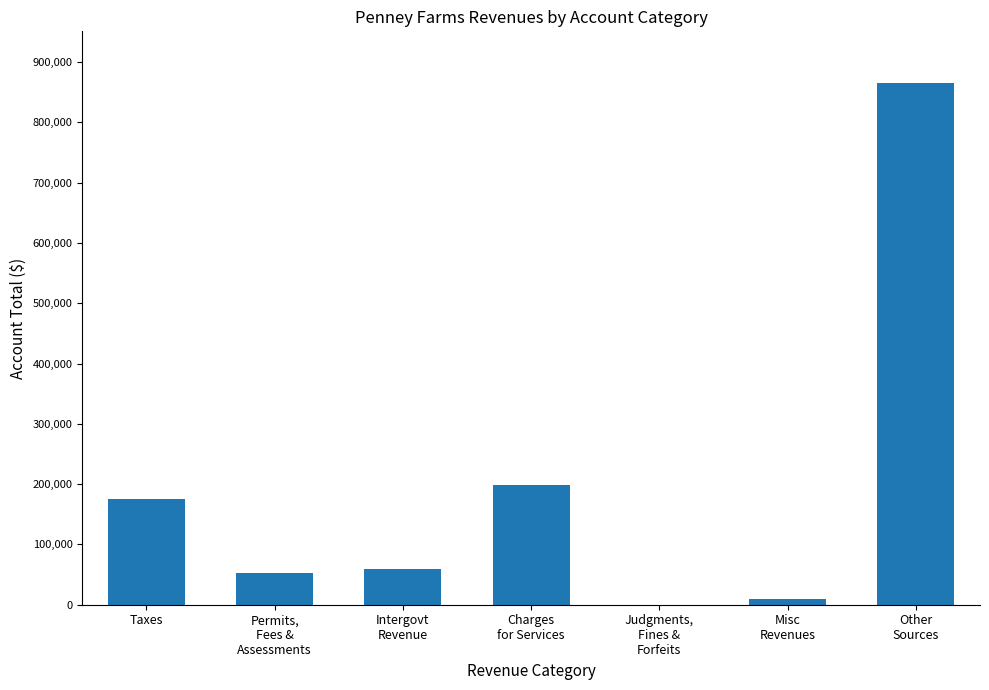

What is the sum of all values?

1359397